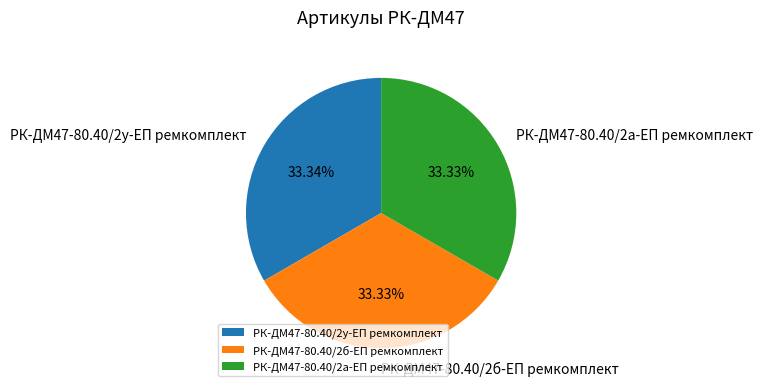

How many slices are in this pie chart?

3